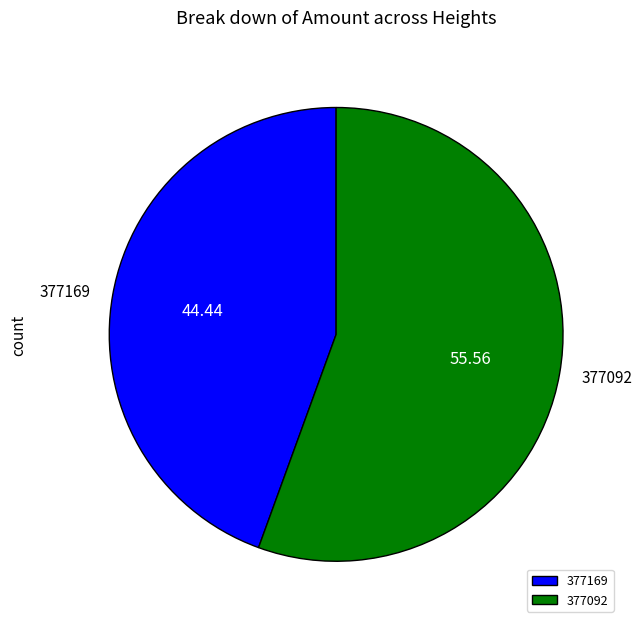

Which category has the smallest portion of the pie?

377169